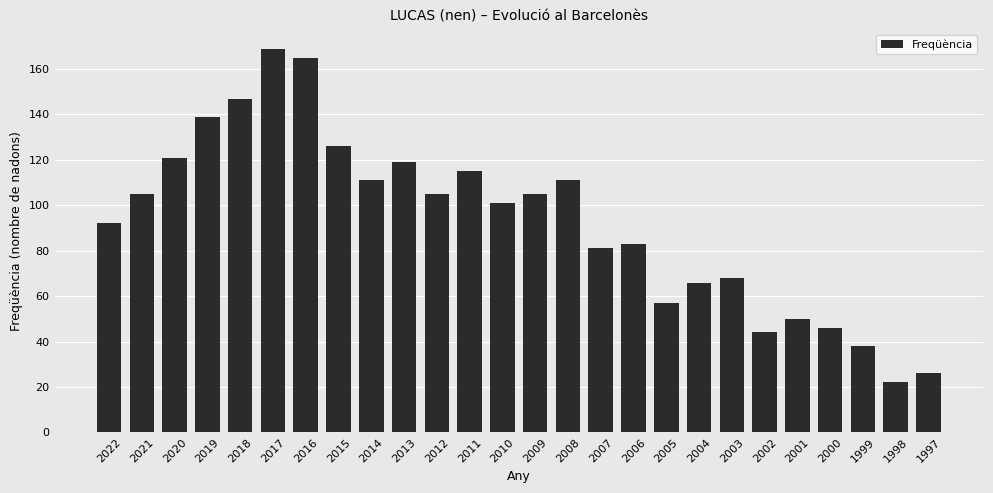

Read the value at 2014.

111